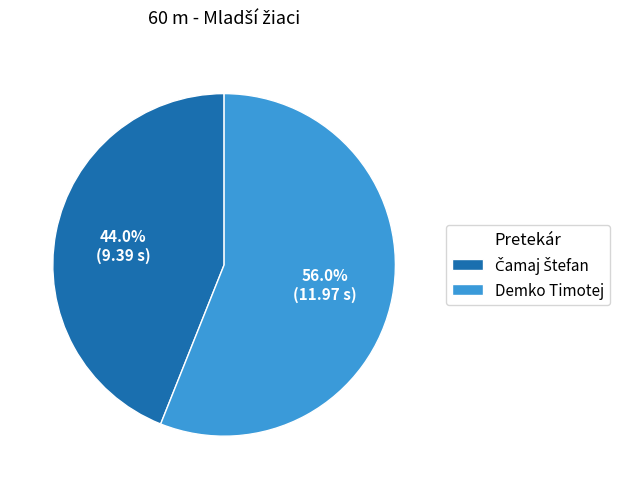

Which category has the biggest portion of the pie?

Demko Timotej